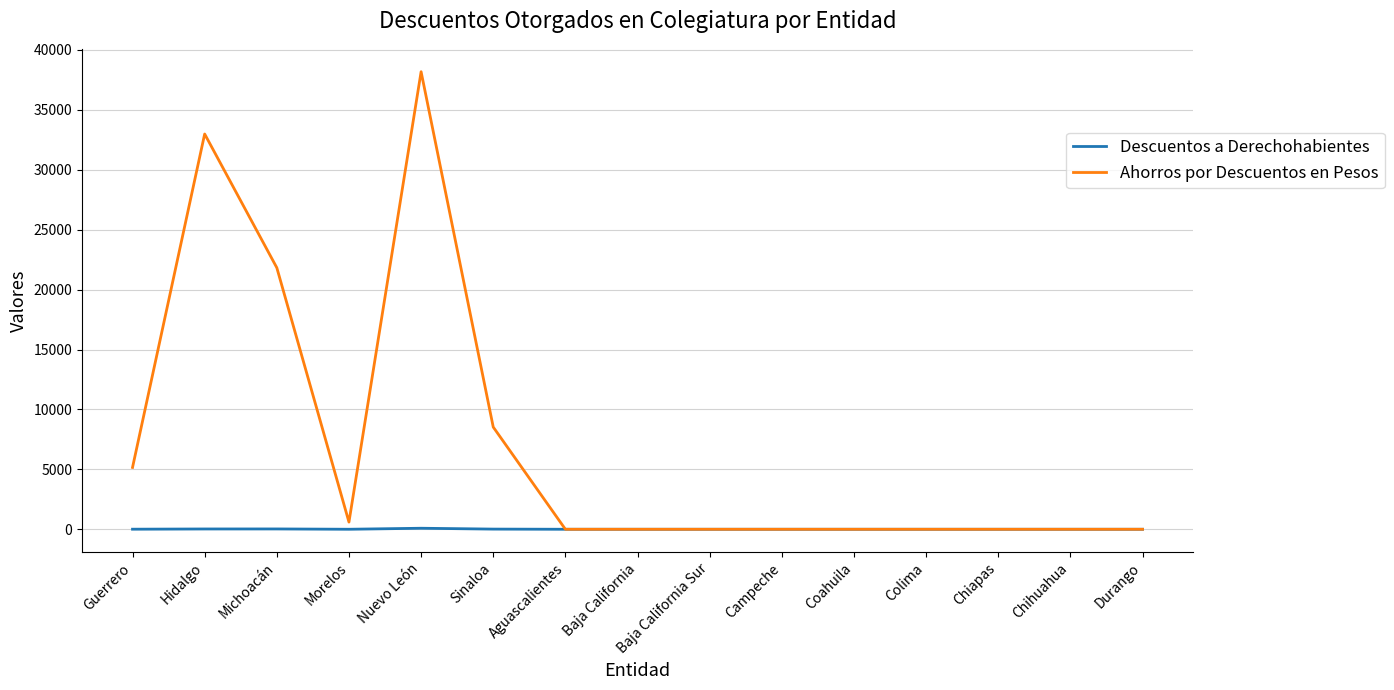

Read the Ahorros por Descuentos en Pesos value at Nuevo León.

38180.9